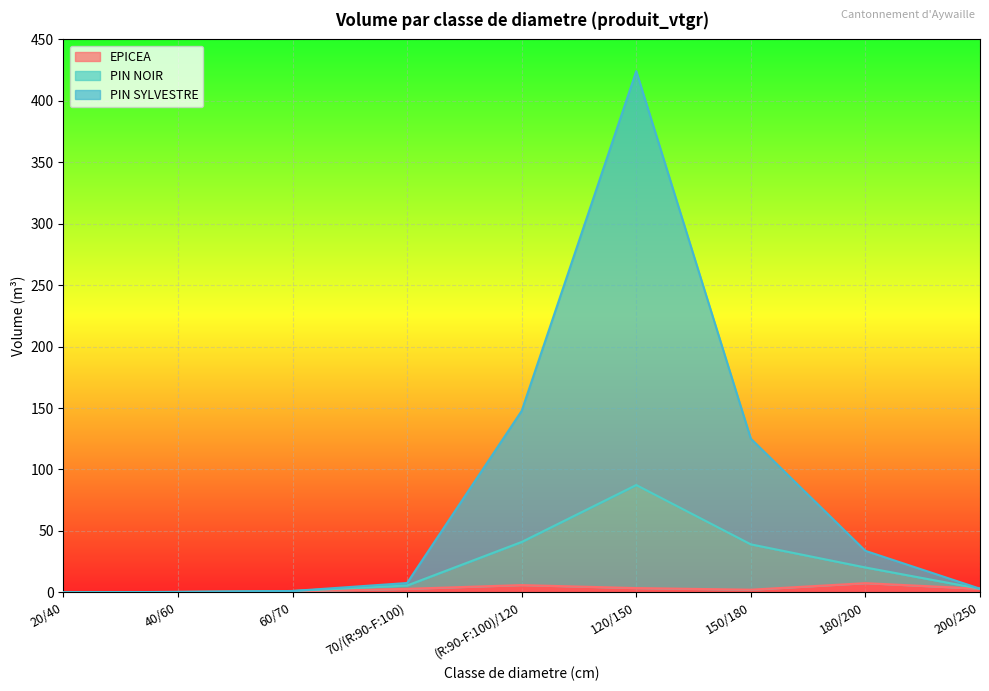

What is the label of the 1st point from the left?

20/40